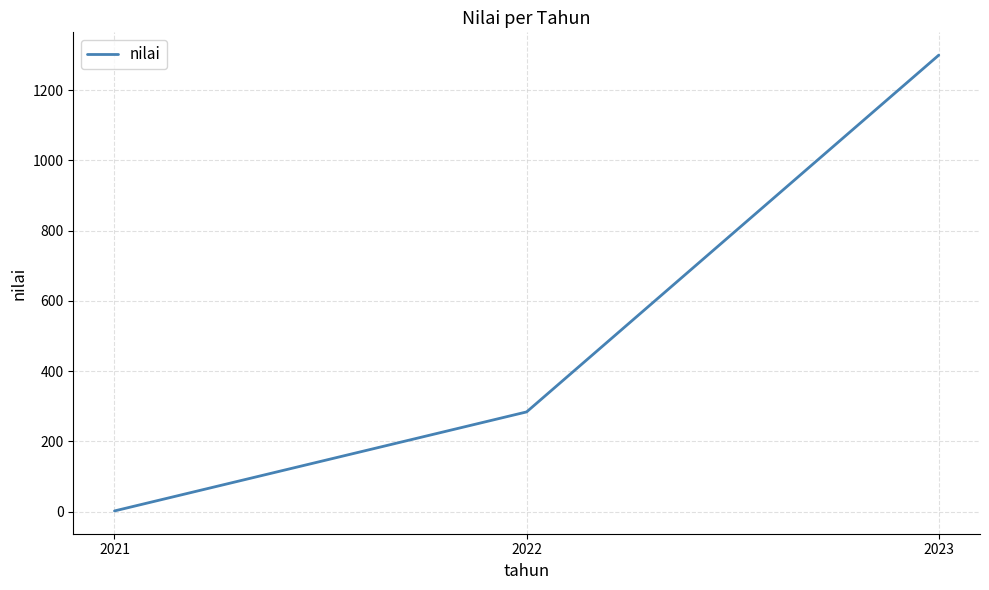

What is the greatest value displayed?

1300